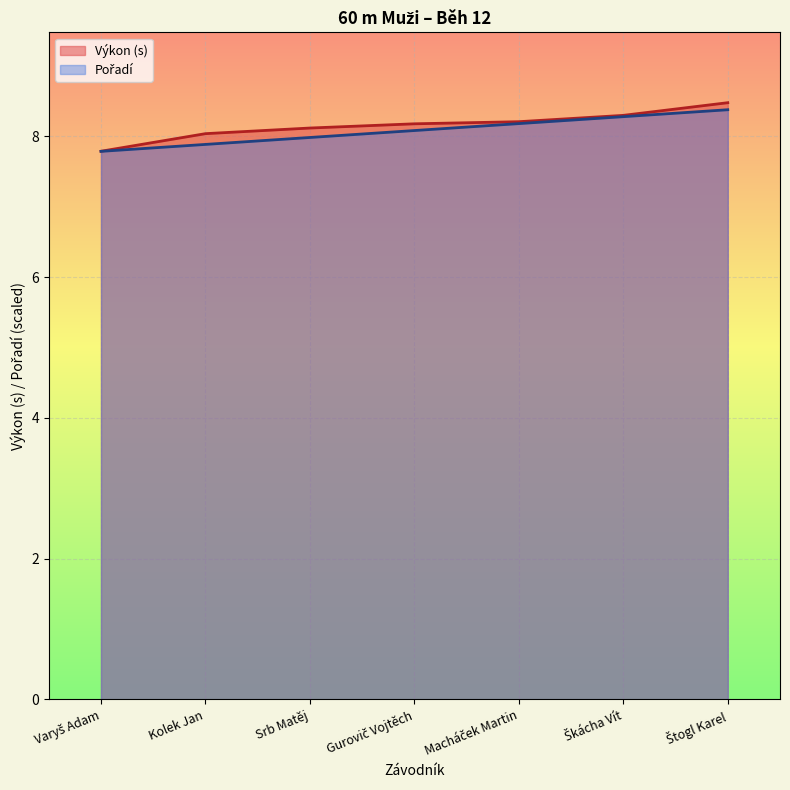

At how many categories does at least one series exceed 8?

6